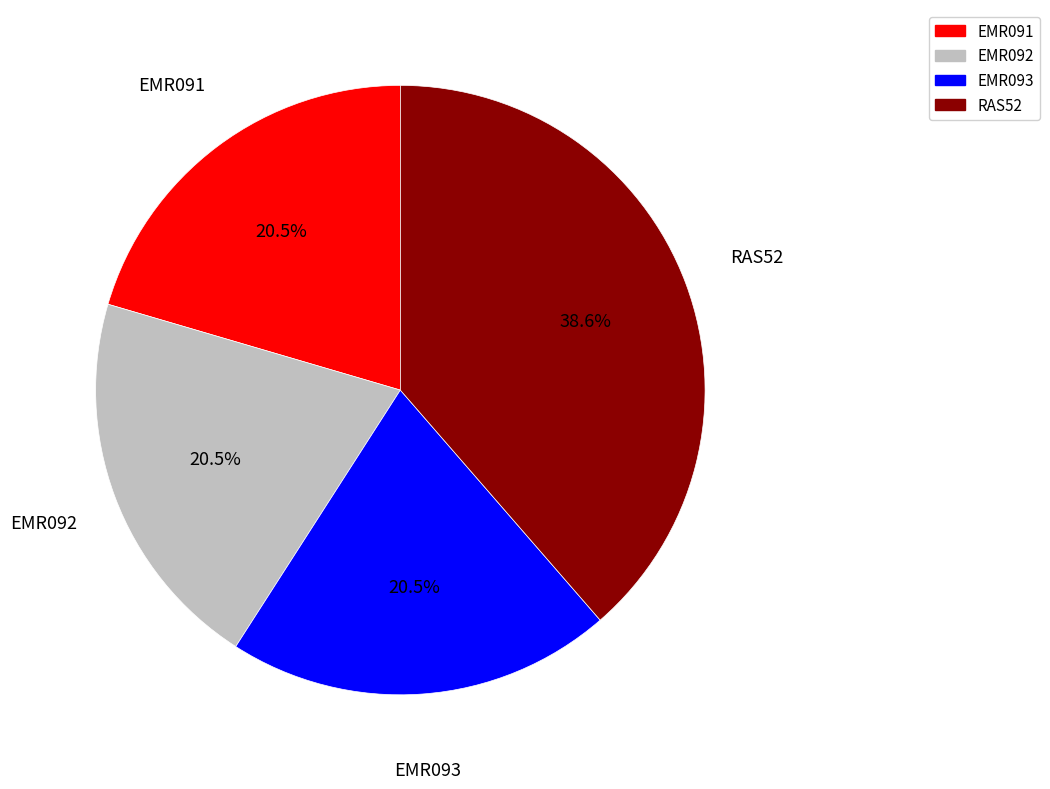

Count the number of slices in the pie.

4